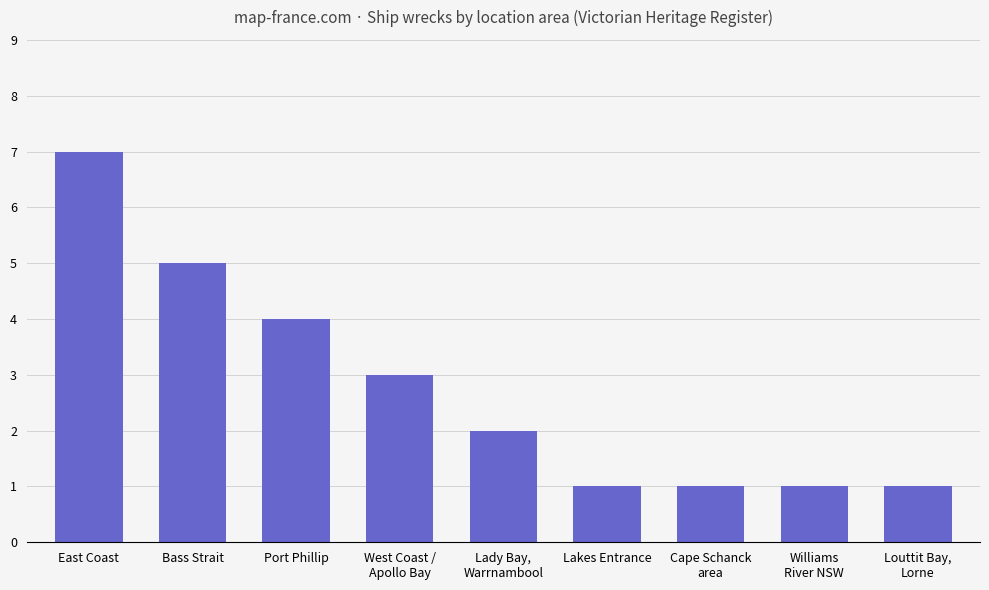

Between West Coast /
Apollo Bay and Williams
River NSW, which is larger?

West Coast /
Apollo Bay